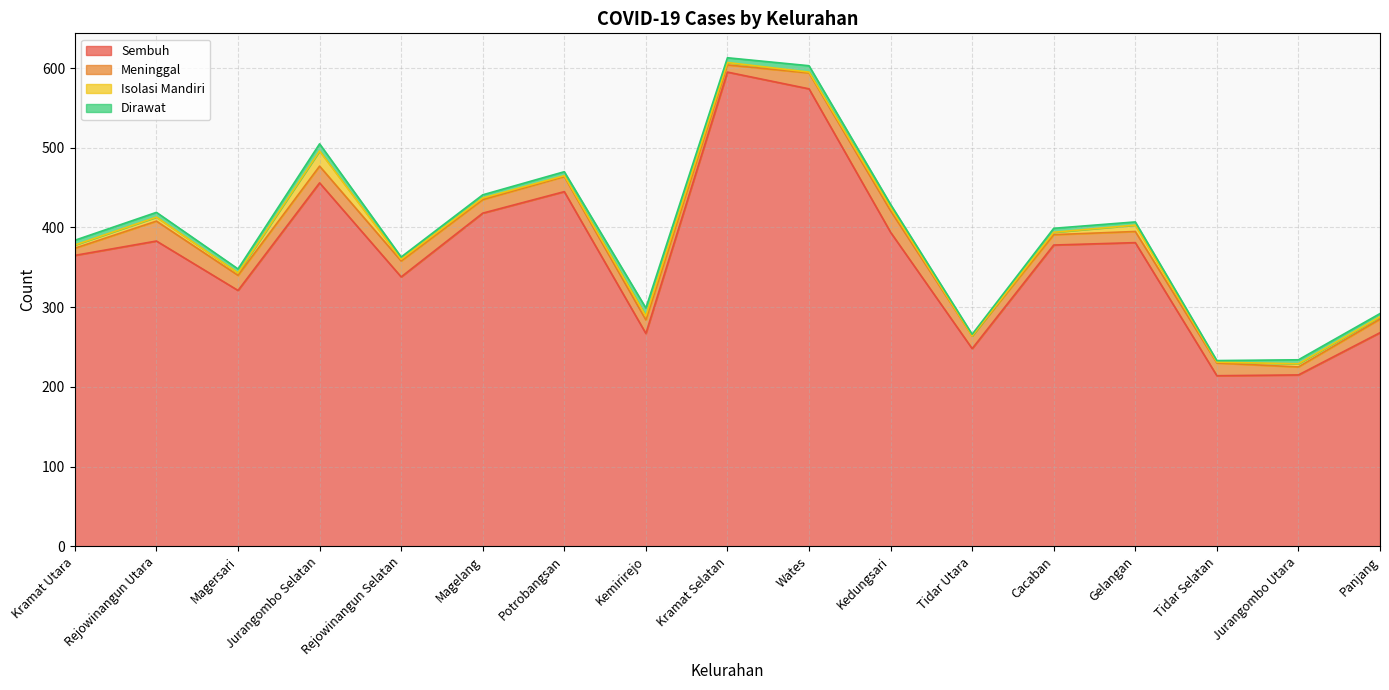

Where is the first local minimum for Meninggal?

Magersari